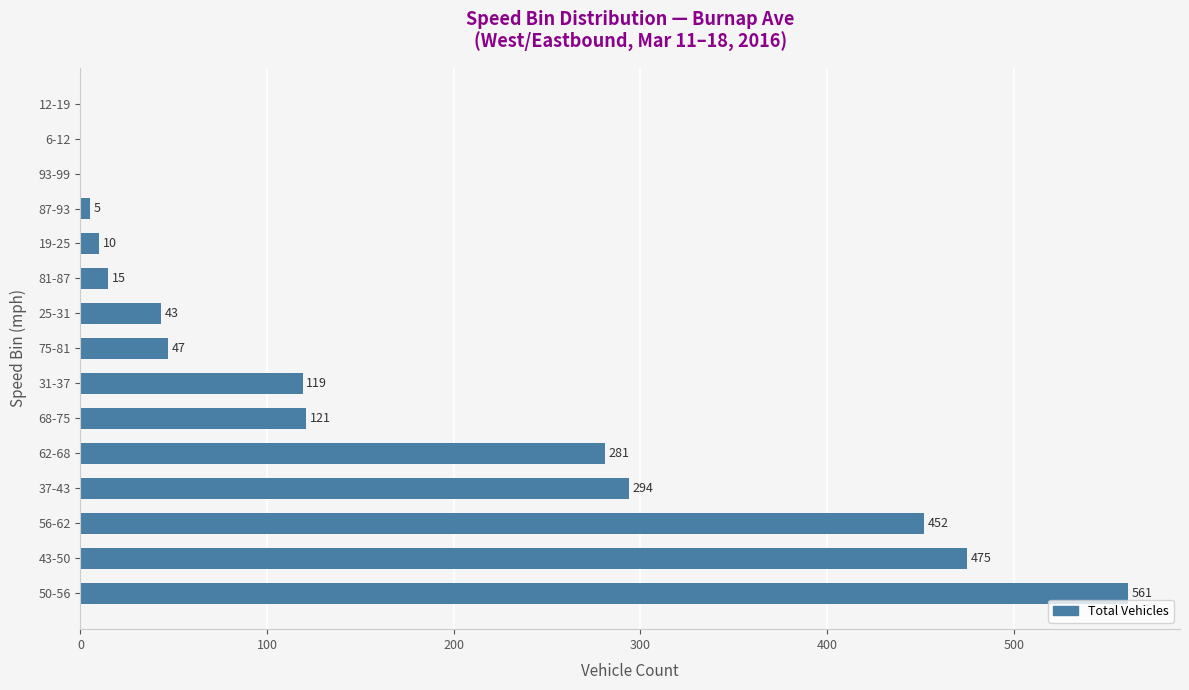

True or false: the data shows 0 at 93-99.

True